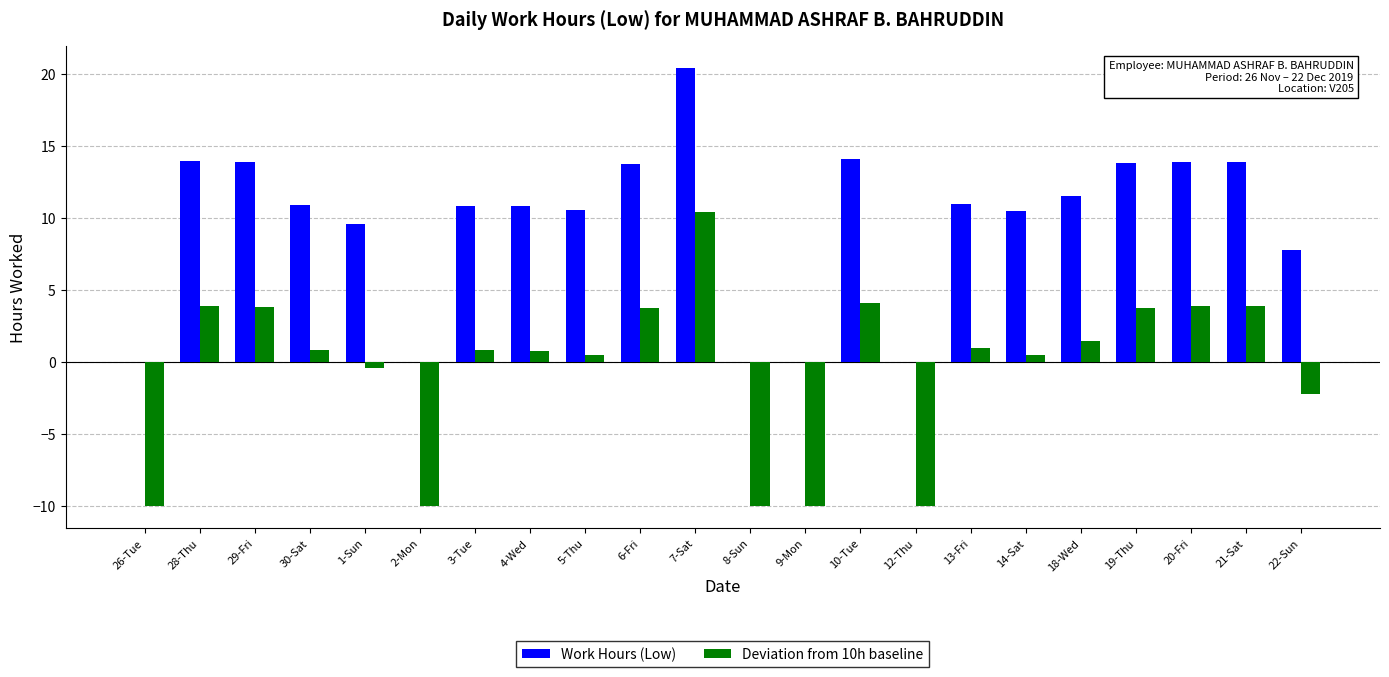

At which category is the sum across all series the highest?

7-Sat